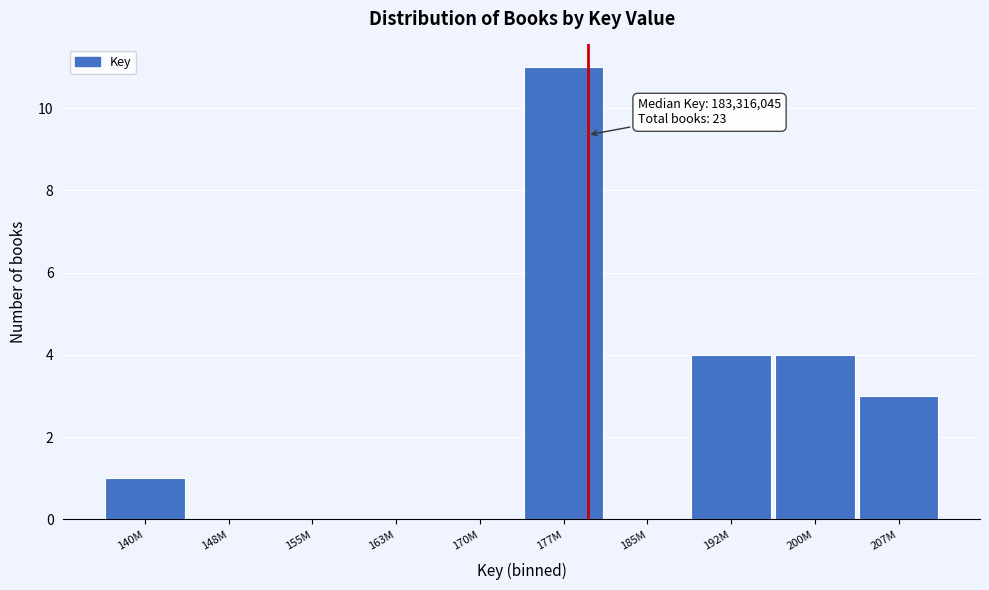

Reading left to right, extract all data points from this chart.

140M=1	148M=0	155M=0	163M=0	170M=0	177M=11	185M=0	192M=4	200M=4	207M=3